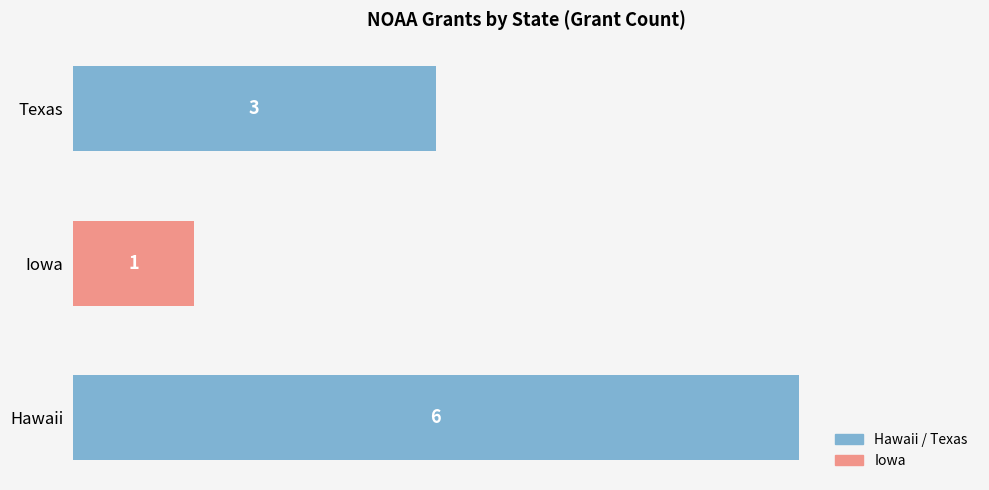

The chart shows a value of 1 at Iowa. True or false?

True